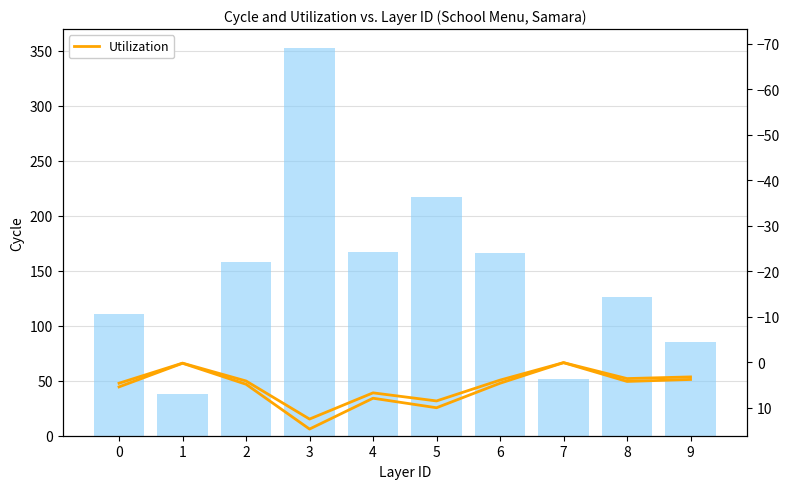

Which series has the largest total across all categories?

Калорийность